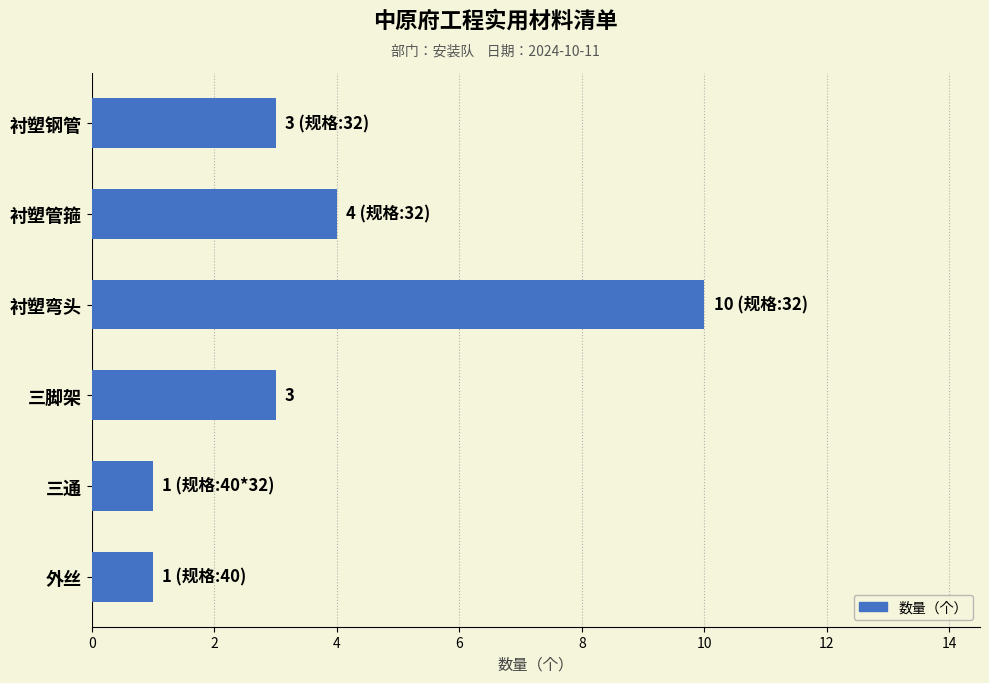

How many categories are shown in the chart?

6